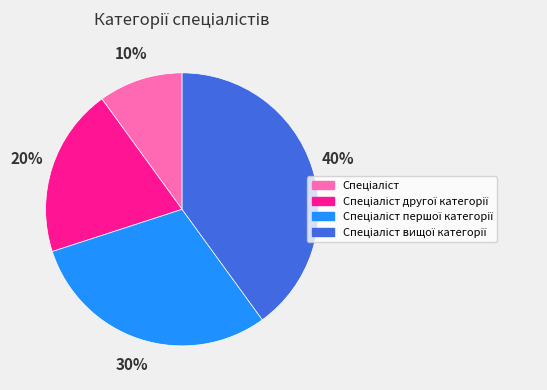

To the nearest percent, what is the average slice percentage?

25%